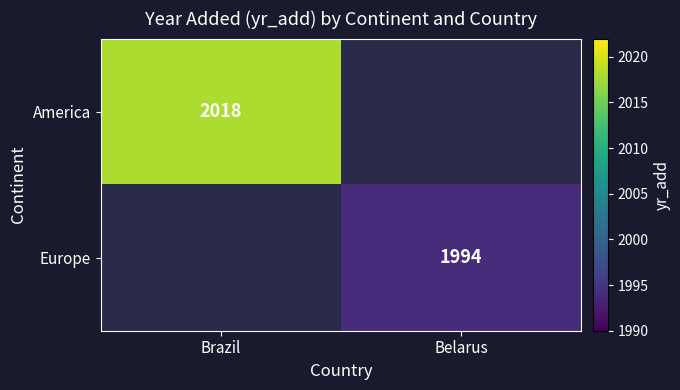

The America series shows 3208.4 at Brazil. True or false?

False